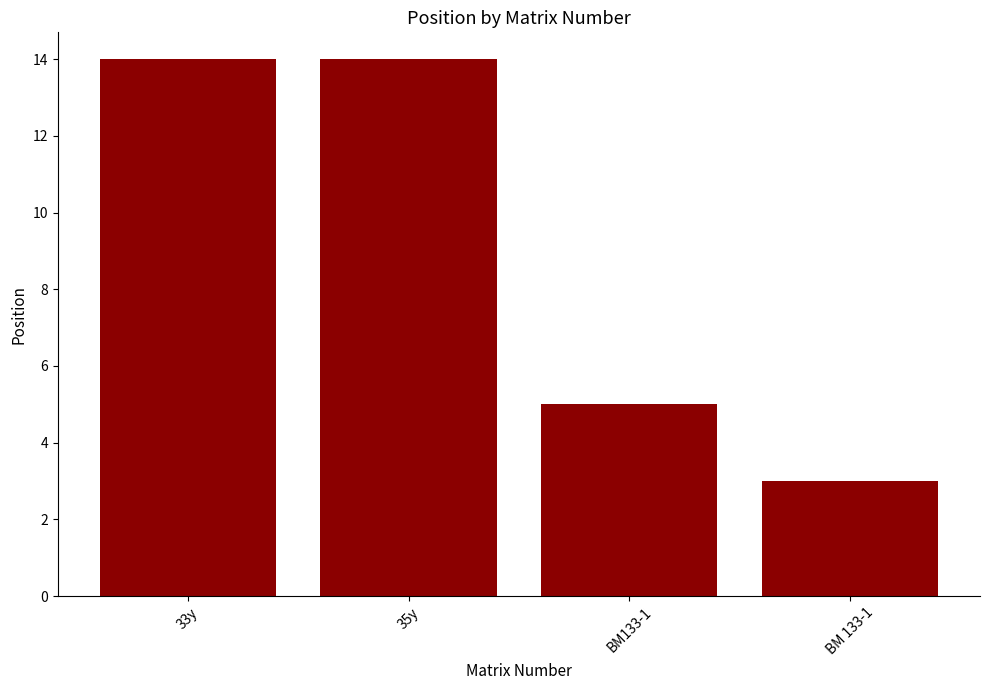

What is the minimum value shown in the chart?

3